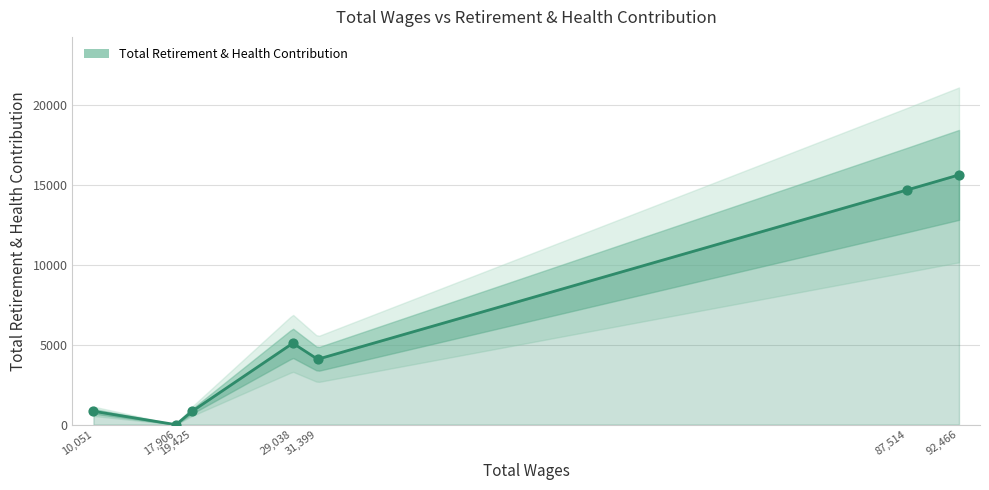

What is the ratio of the value at 29038 to the value at 92466?

0.3